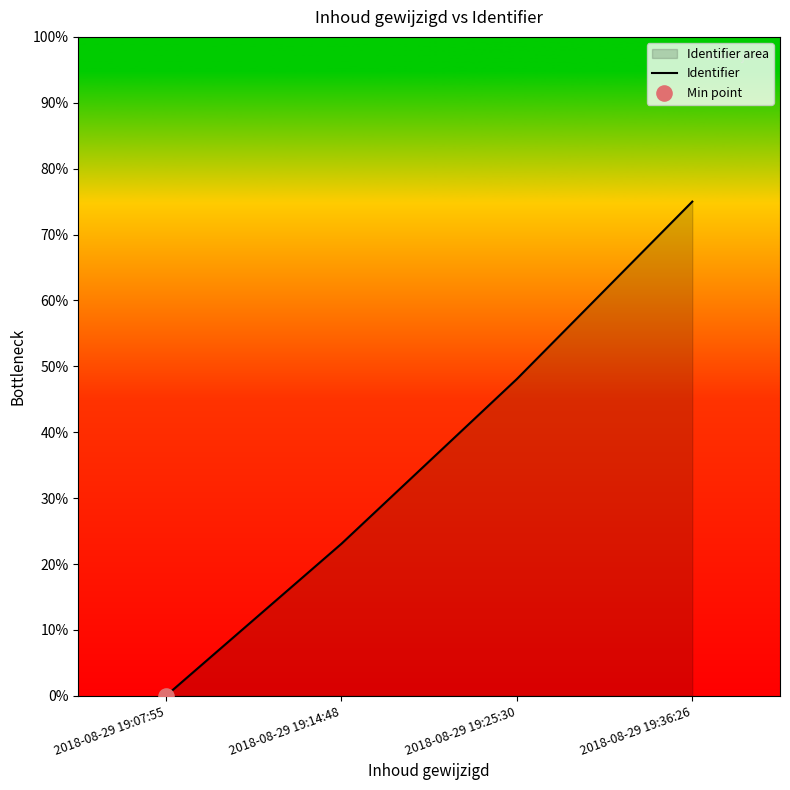

Which has a higher value, 2018-08-29 19:36:26 or 2018-08-29 19:25:30?

2018-08-29 19:36:26